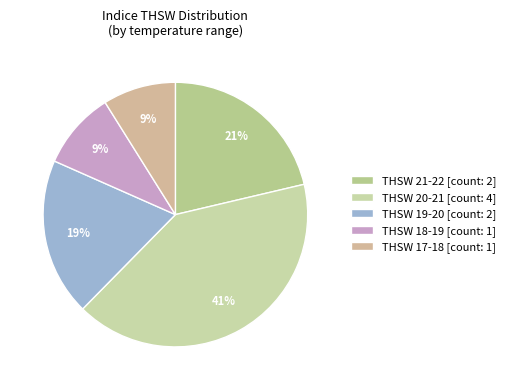

Is there a majority slice in this chart?

No